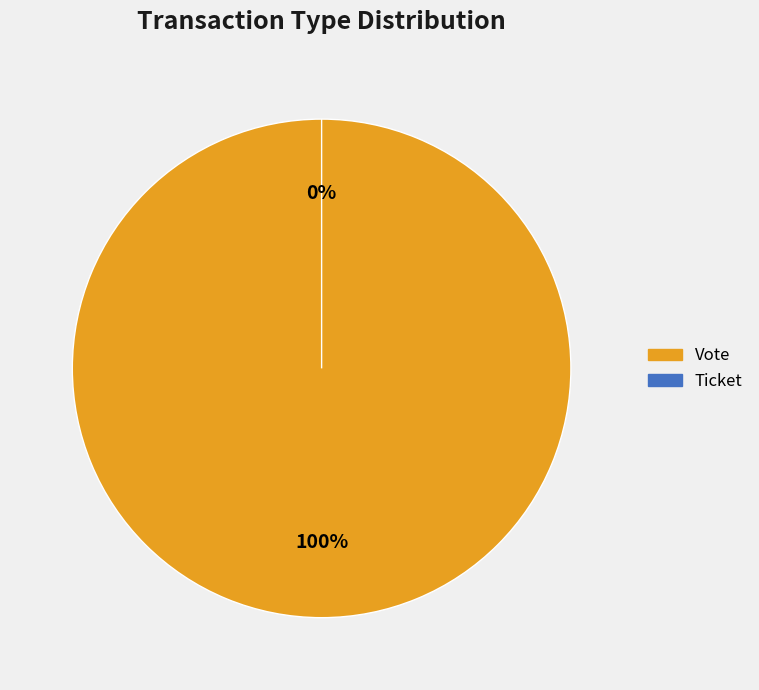

Rank the categories by value from lowest to highest.

Ticket, Vote